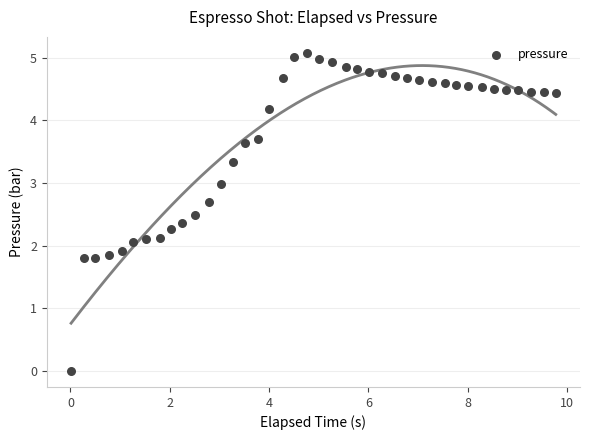

What is the range of X values (max minus min)?

9.8